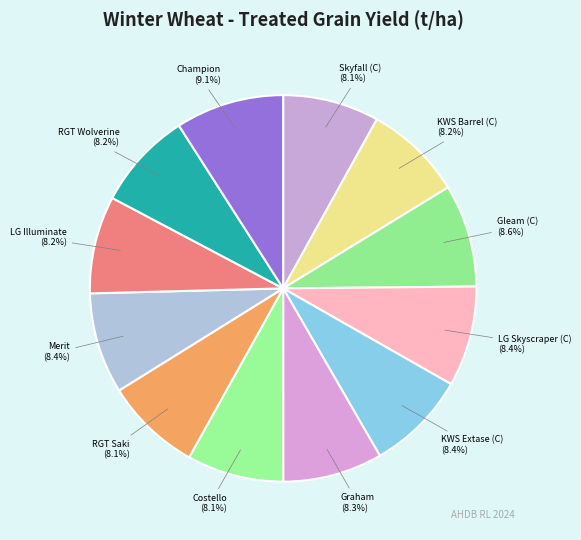

To the nearest percent, what is the difference between the largest and smallest slice percentages?

1%